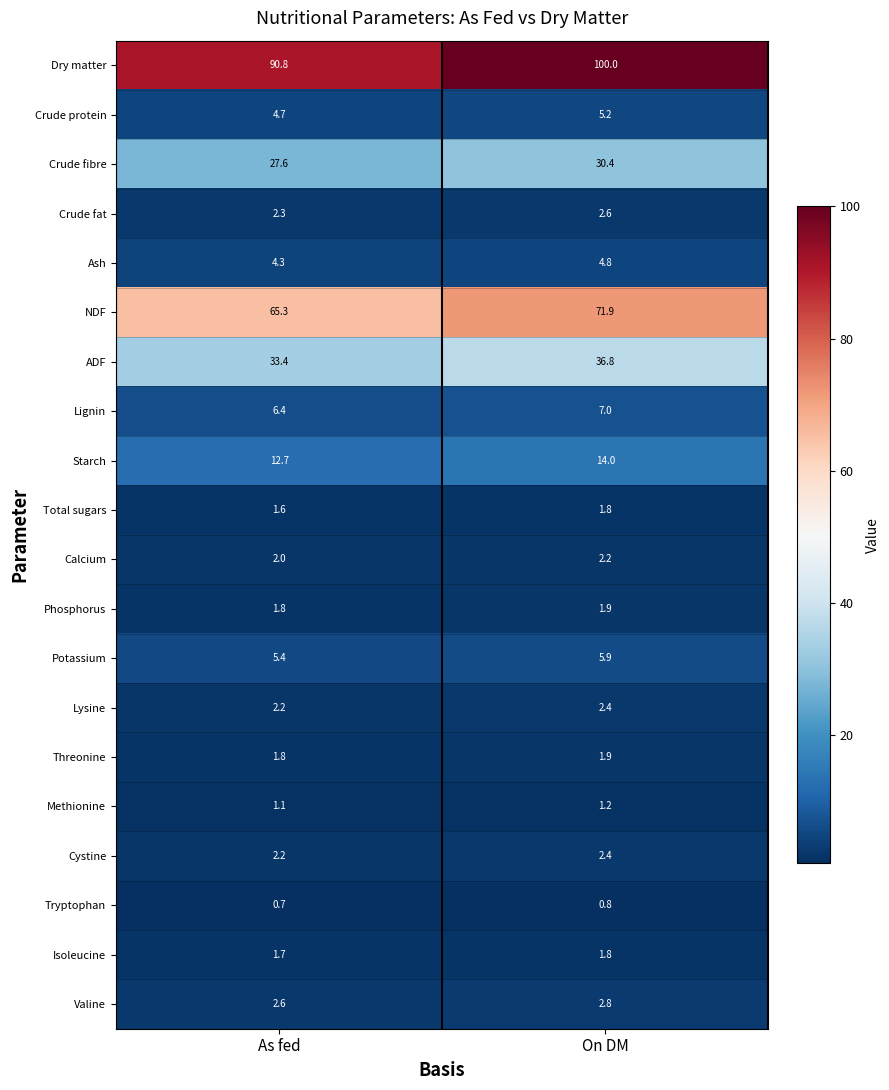

Is the value of NDF at As fed greater than the value of Ash at On DM?

Yes